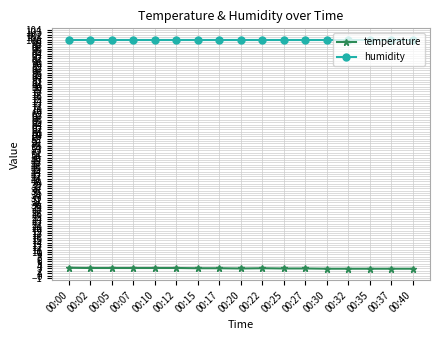

Which series has the widest spread of values?

temperature